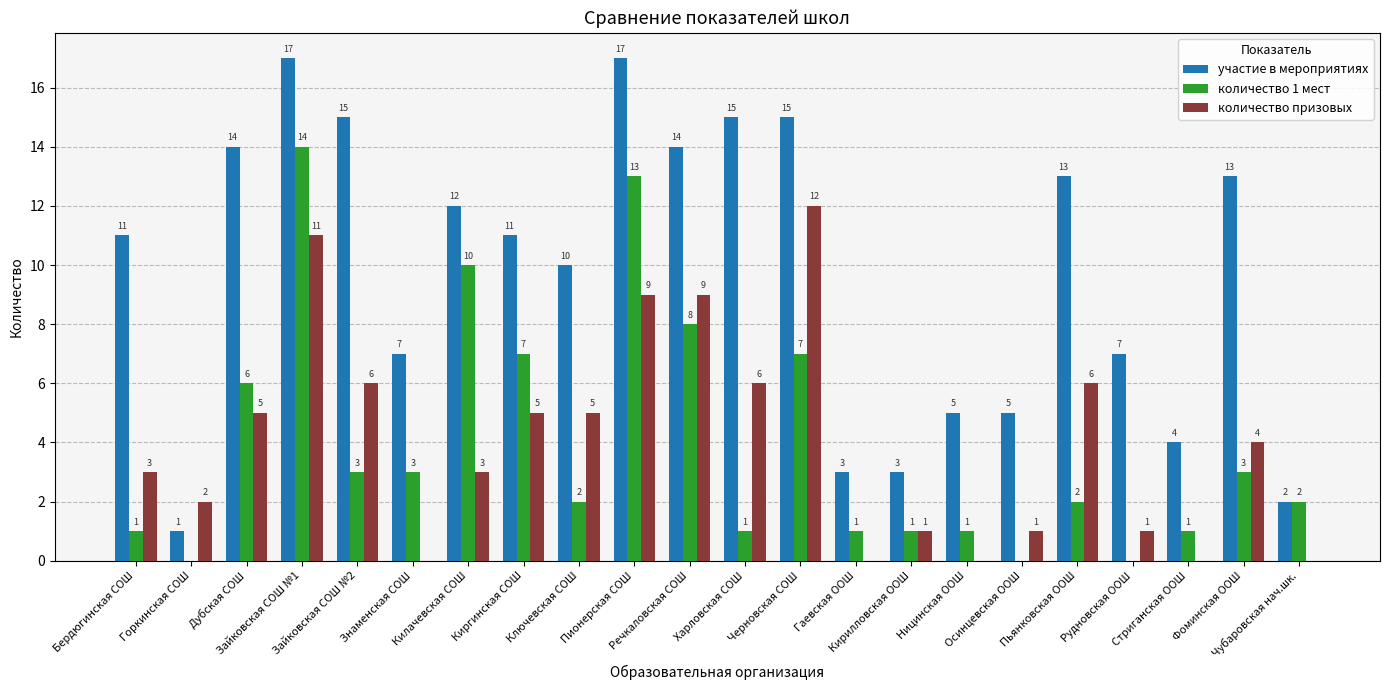

How many data points does each series have?

22